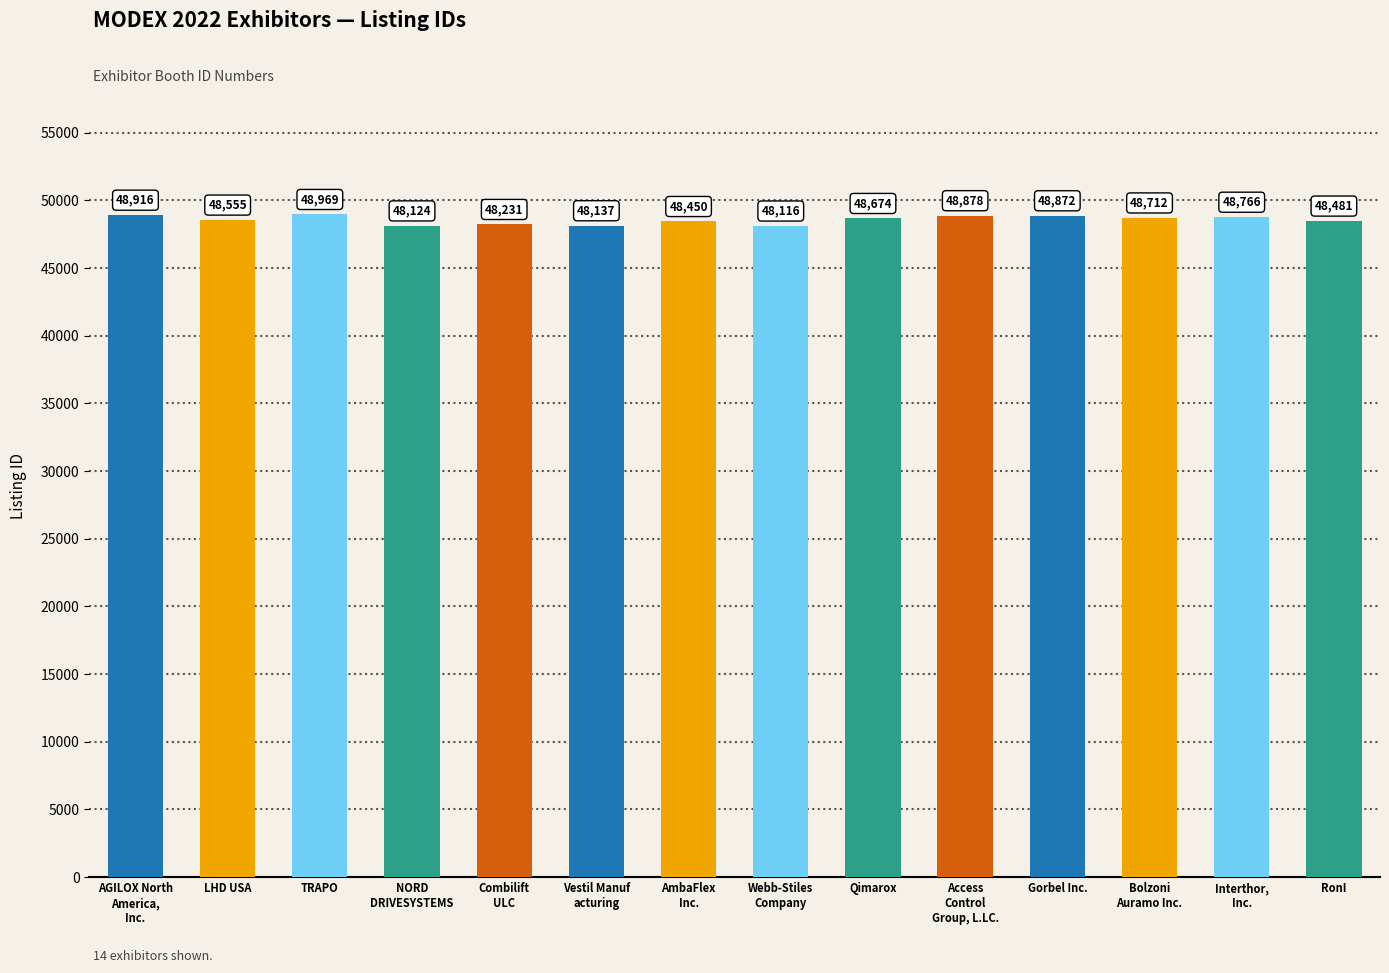

How many distinct data groups are displayed?

1